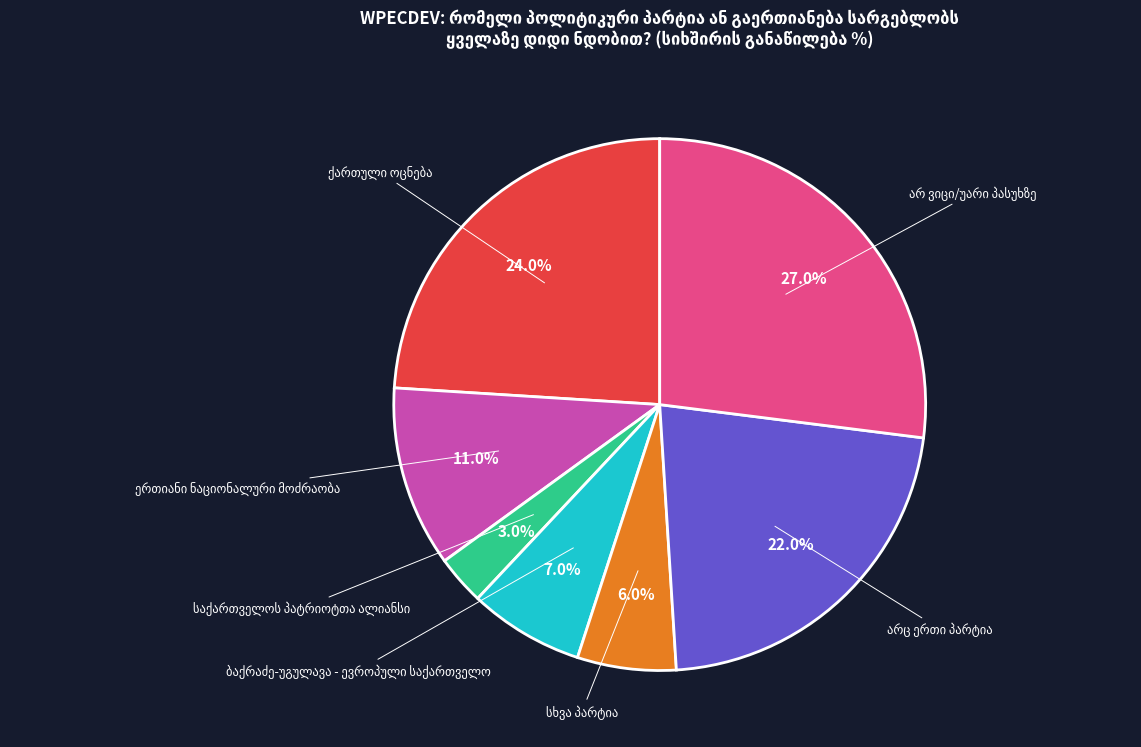

Count the number of slices in the pie.

7